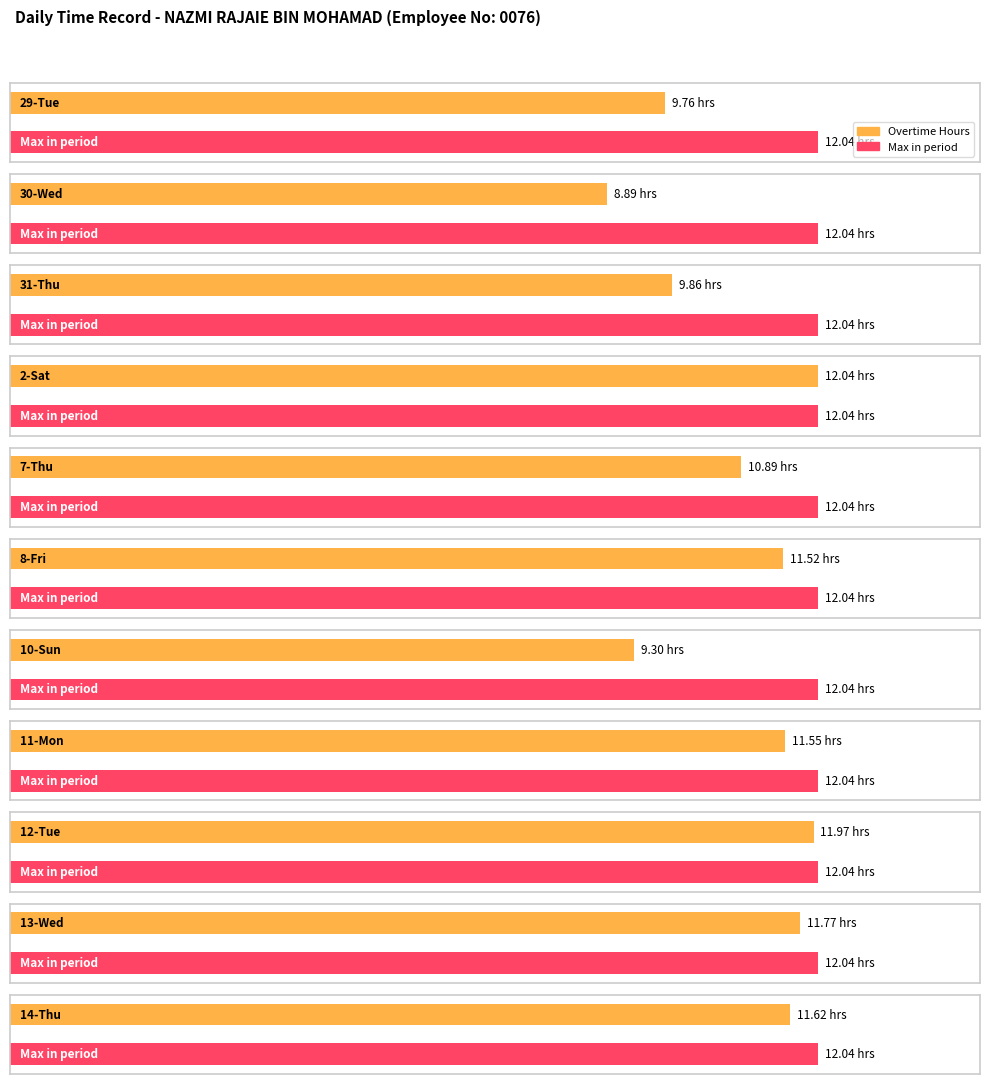

The chart shows a value of 12.0 at 12-Tue. True or false?

True